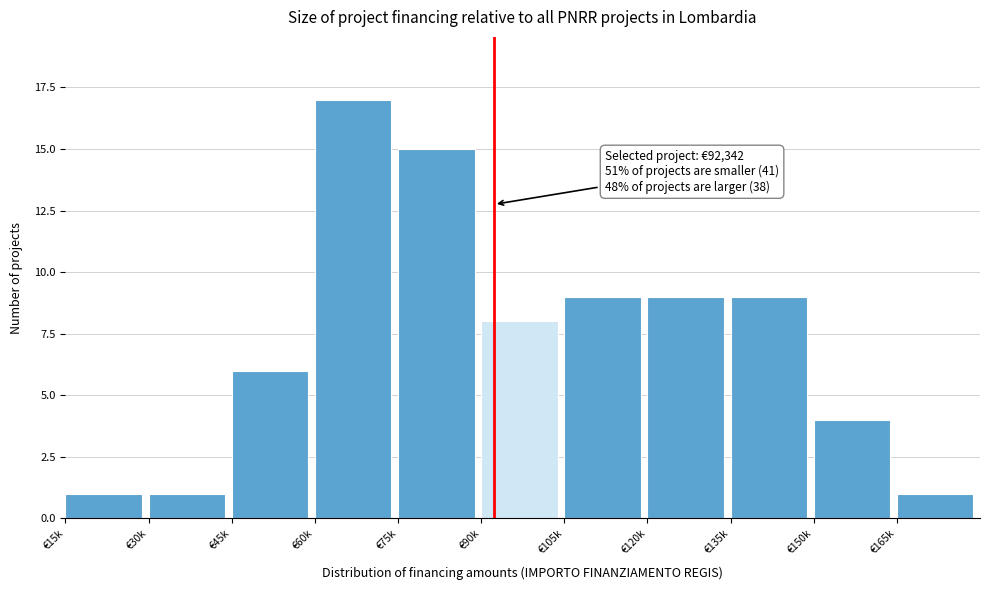

Reading left to right, list all the values displayed in this chart.

€15k=1	€30k=1	€45k=6	€60k=17	€75k=15	€90k=8	€105k=9	€120k=9	€135k=9	€150k=4	€165k=1